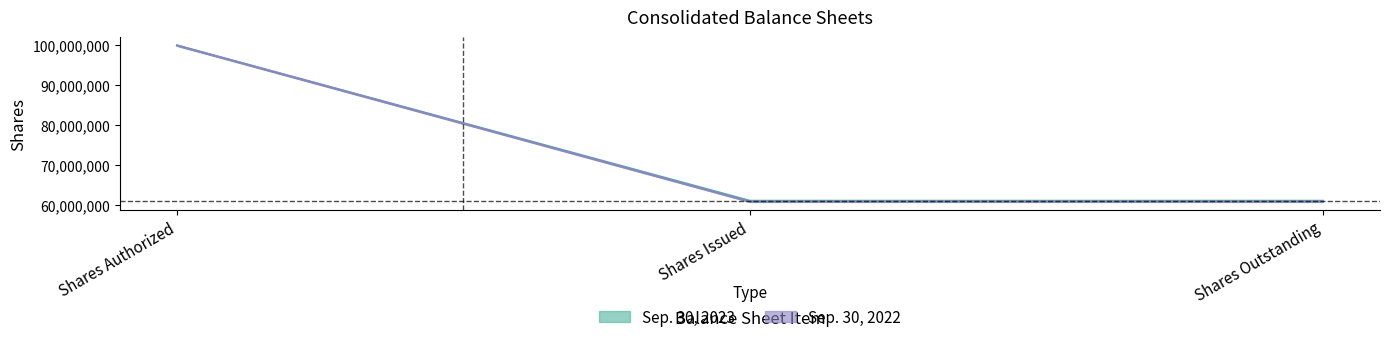

What is the value of the Sep. 30, 2022 point at the 2nd from the left?

60774000